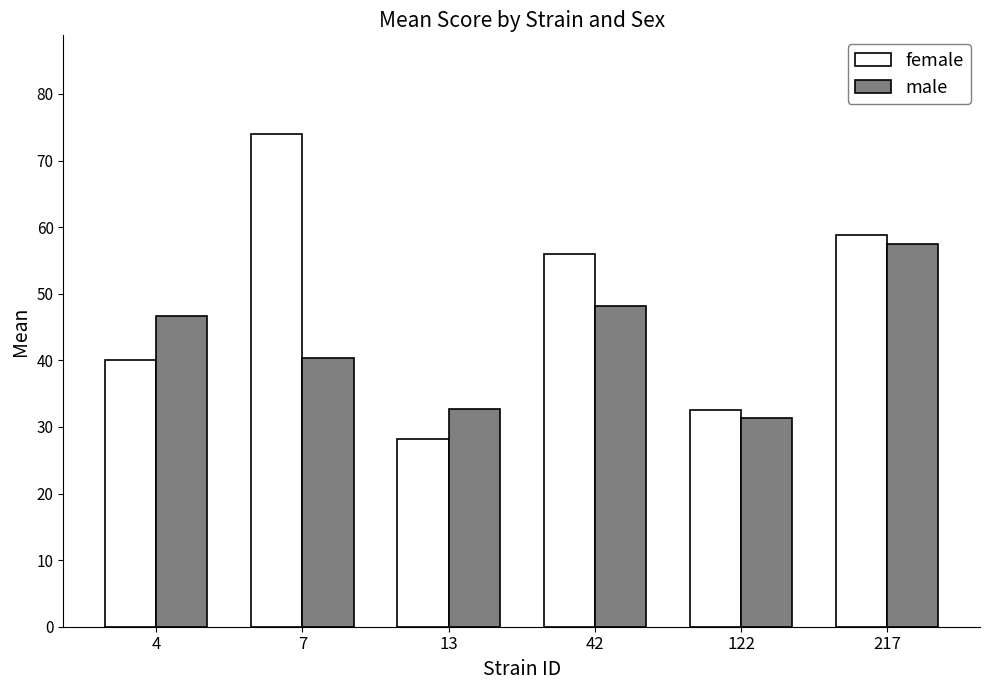

How many values in the female series are below 56?

3